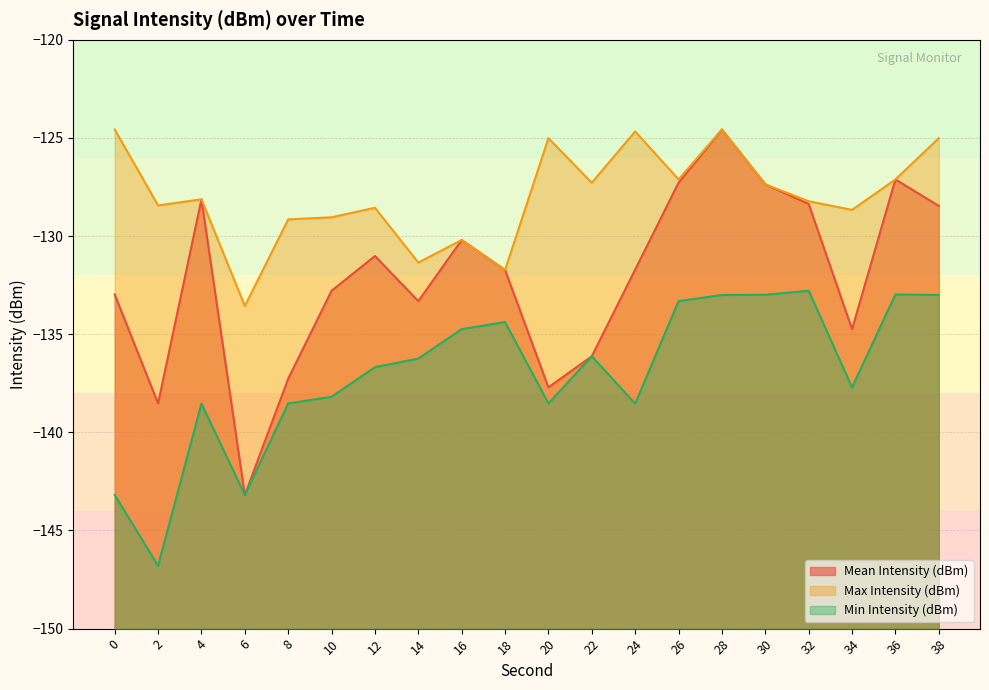

True or false: Mean Intensity (dBm) and Max Intensity (dBm) cross at least once.

False